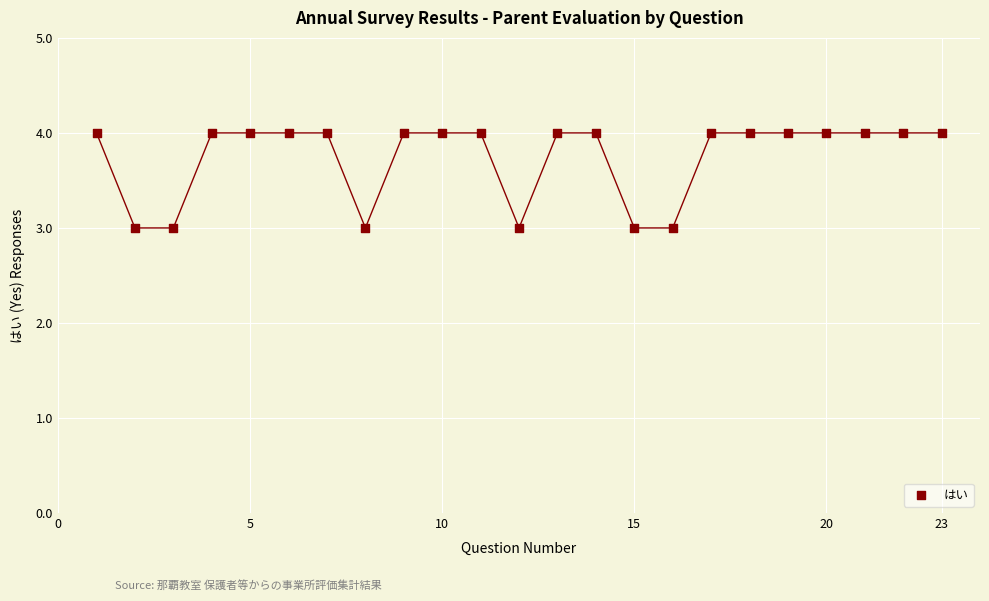

What is the range of X values (max minus min)?

22